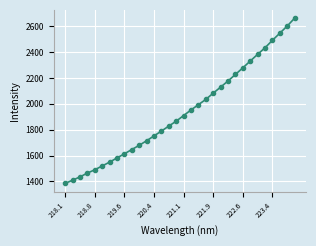

What is the value of the 8th point from the left?

1581.5